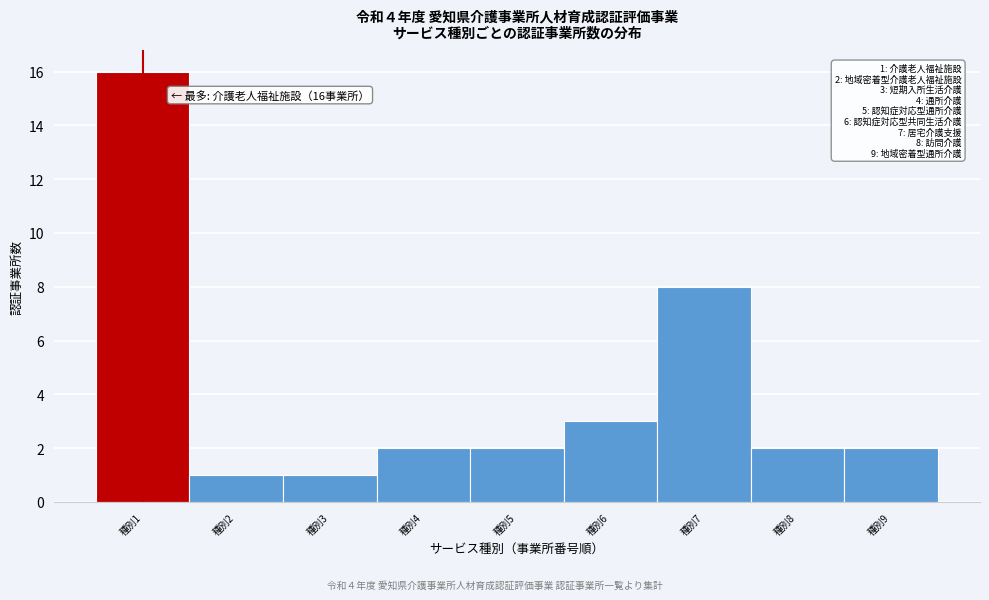

Which range on the x-axis has the tallest bar?

0.5 to 1.5